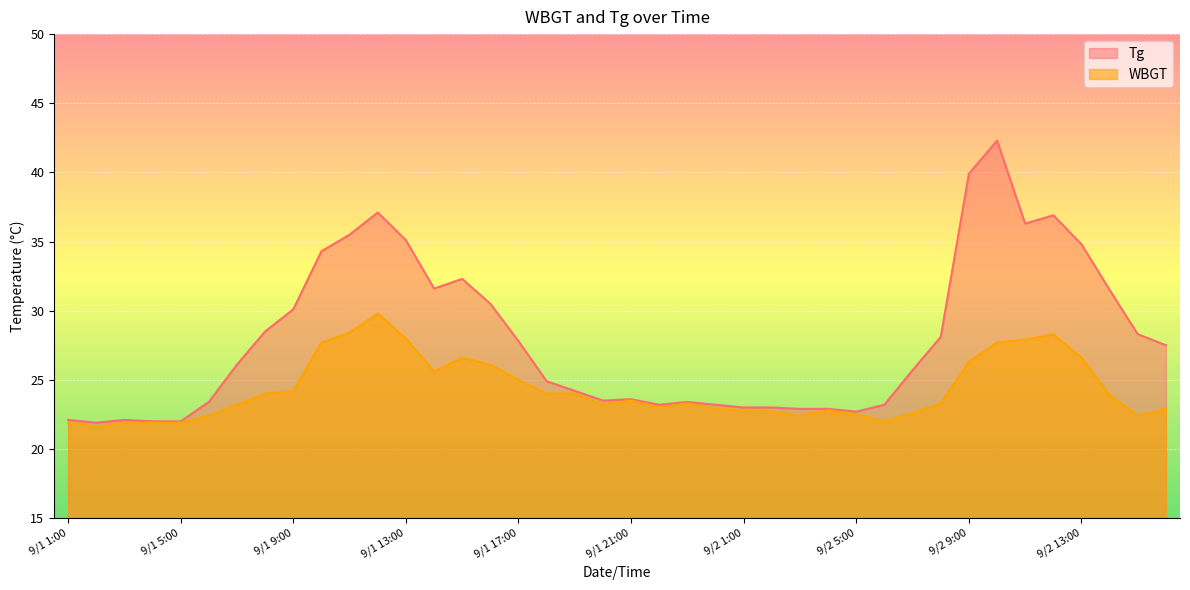

What is the minimum value shown in the chart?

21.6